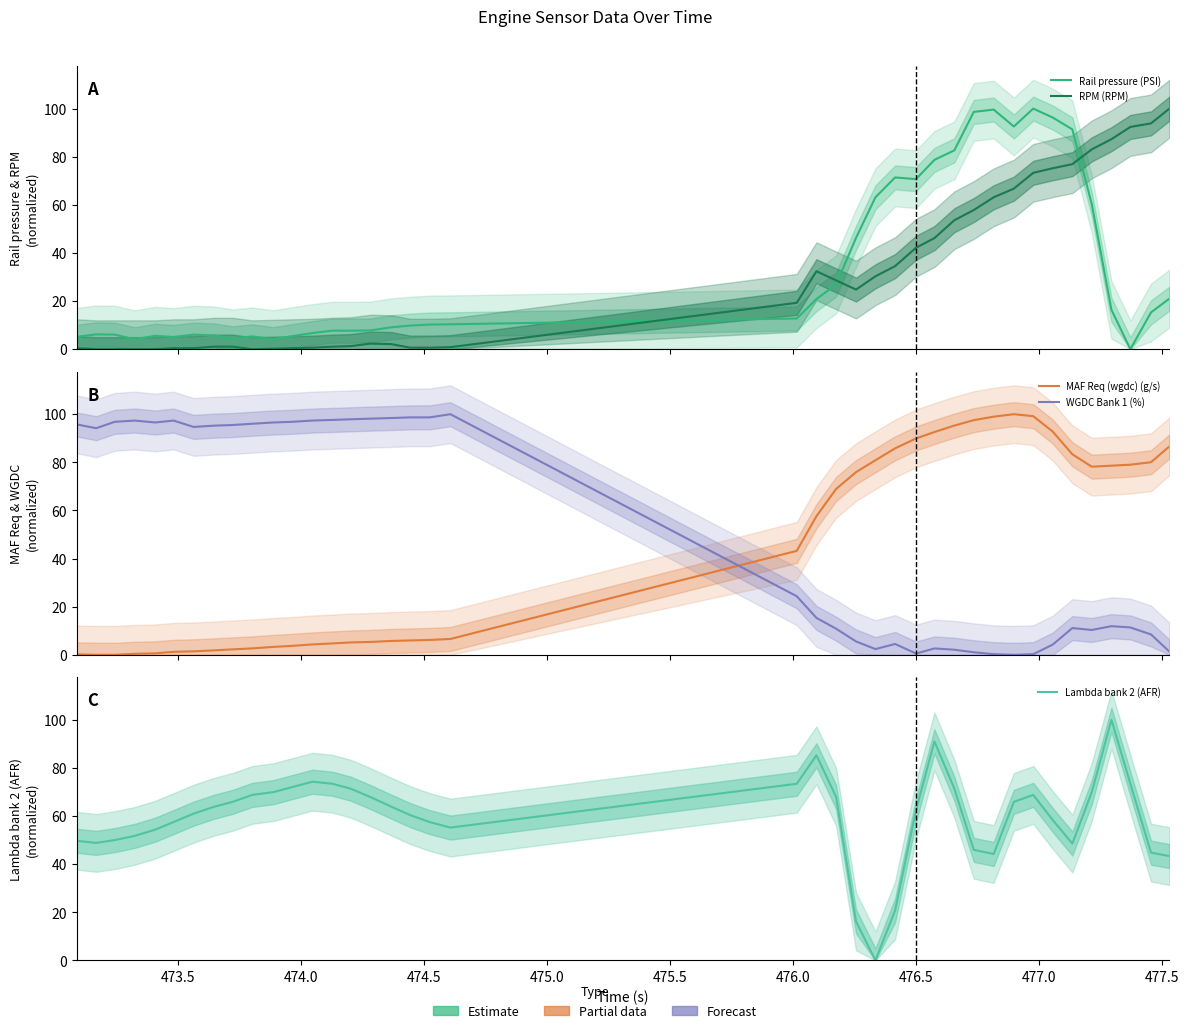

How many interior local valleys does the Rail pressure (PSI) series have?

8